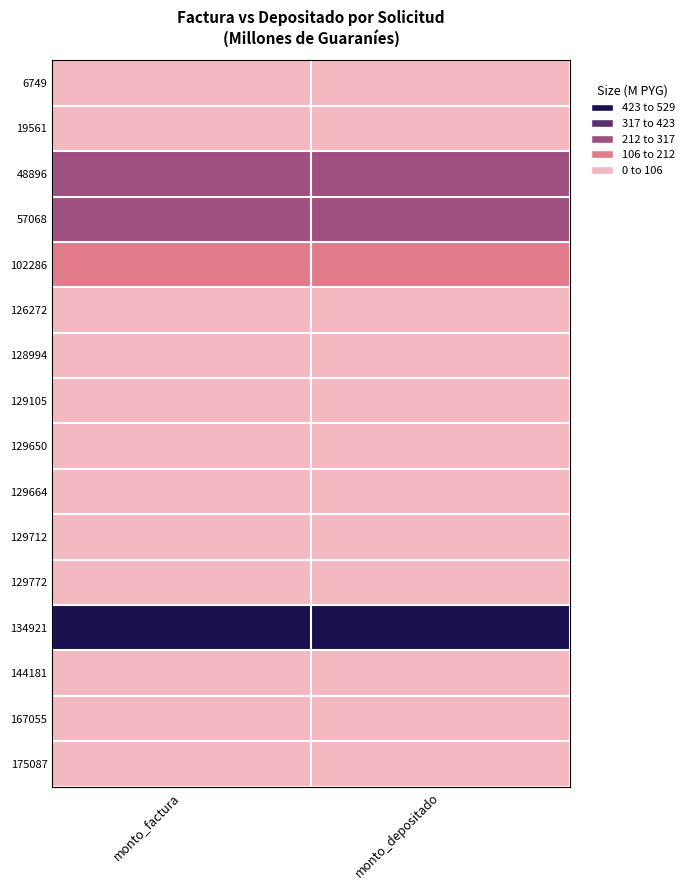

Which series has the largest total across all categories?

134921